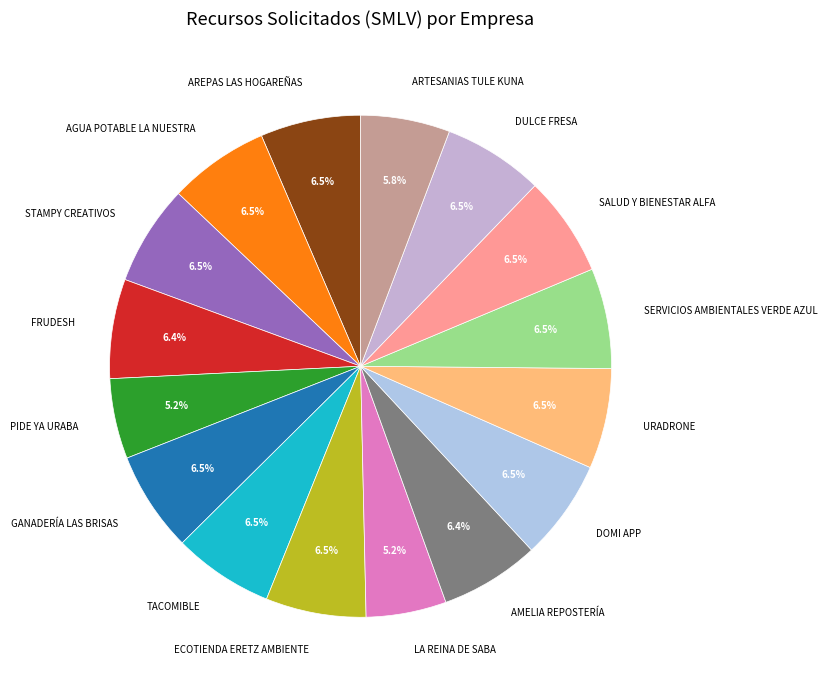

Approximately how many times larger is the value at PIDE YA URABA compared to DULCE FRESA?

0.8